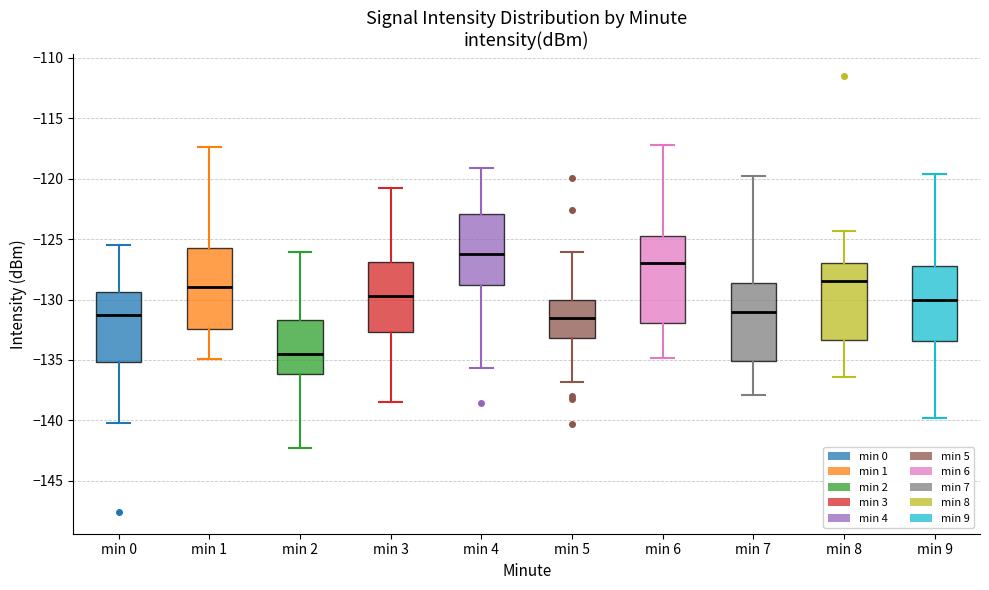

Reading left to right, transcribe this box plot: for each box, give where its median line is, the range the box spans, and where its two whiskers end, as read against the y-axis. The values are not printed on the chart, so give them approximately, as read against the axis.

min 0: median -131.5, box -135.0 to -129.5, whiskers -140.0 to -125.5
min 1: median -129.0, box -132.5 to -125.5, whiskers -135.0 to -117.5
min 2: median -134.5, box -136.0 to -131.5, whiskers -142.5 to -126.0
min 3: median -129.5, box -132.5 to -127.0, whiskers -138.5 to -121.0
min 4: median -126.5, box -129.0 to -123.0, whiskers -135.5 to -119.0
min 5: median -131.5, box -133.0 to -130.0, whiskers -137.0 to -126.0
min 6: median -127.0, box -132.0 to -124.5, whiskers -135.0 to -117.0
min 7: median -131.0, box -135.0 to -128.5, whiskers -138.0 to -120.0
min 8: median -128.5, box -133.5 to -127.0, whiskers -136.5 to -124.5
min 9: median -130.0, box -133.5 to -127.0, whiskers -140.0 to -119.5